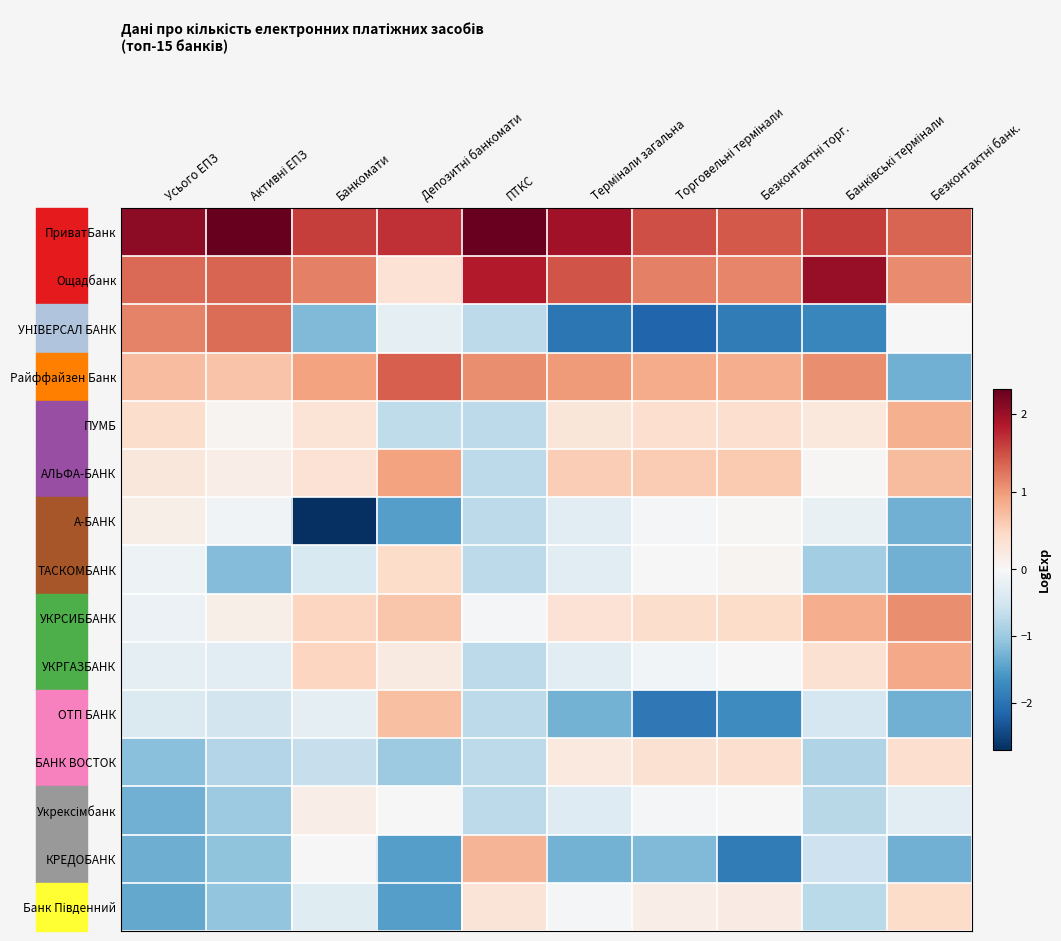

How many data points does each series have?

10